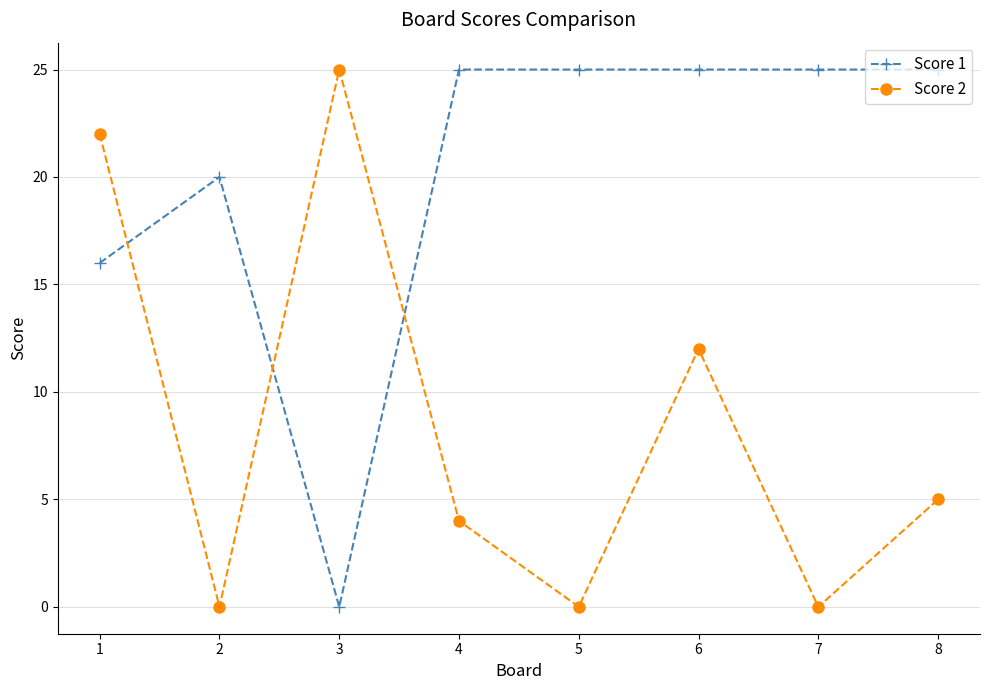

True or false: Score 1 and Score 2 intersect in this chart.

True